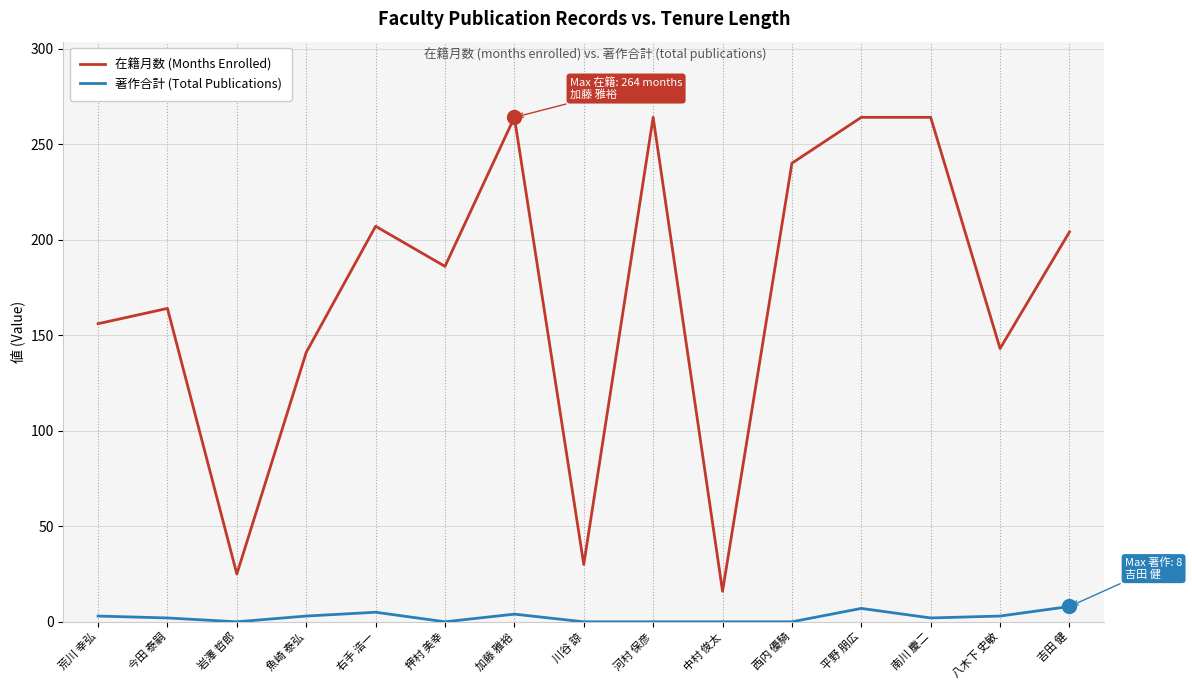

What position from the left is 河村 保彦?

9